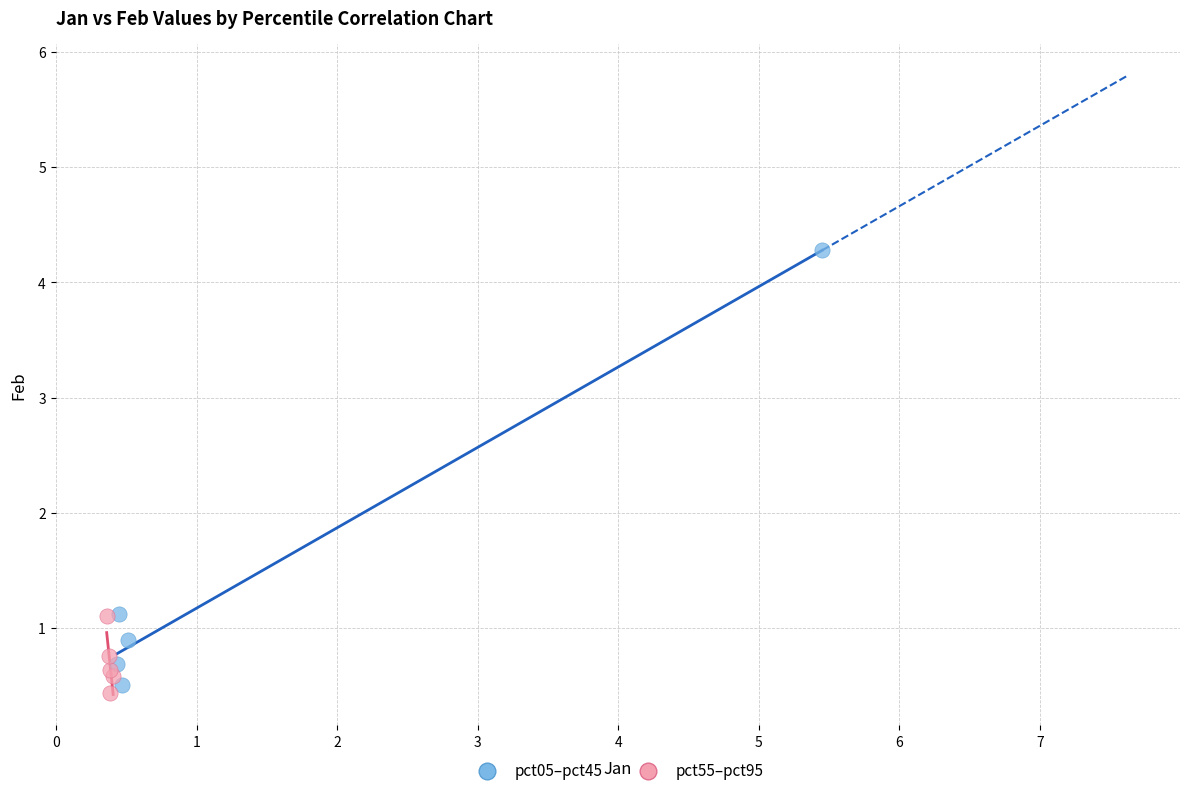

Which series reaches the maximum Y coordinate?

pct05–pct45